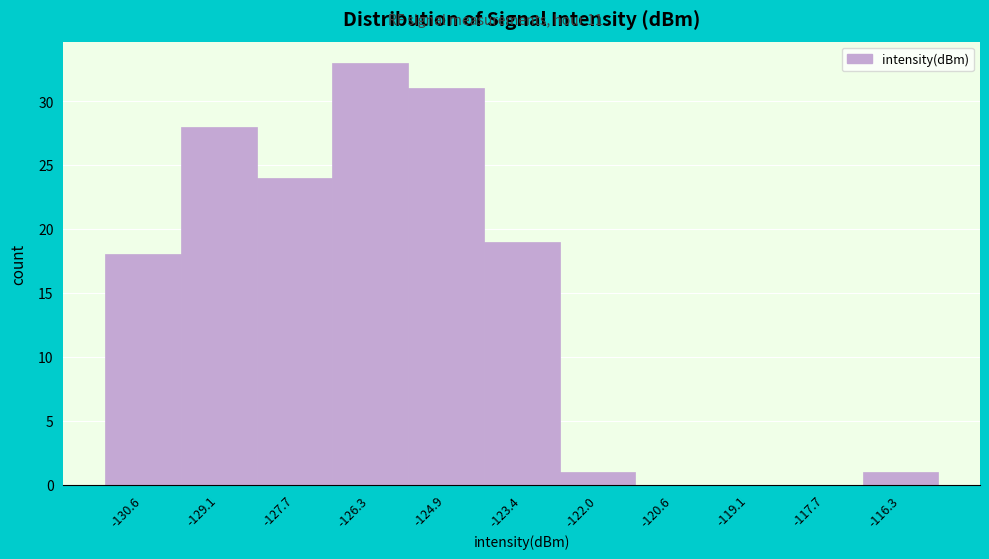

Reading left to right, extract all data points from this chart.

-130.6=18	-129.1=28	-127.7=24	-126.3=33	-124.9=31	-123.4=19	-122.0=1	-120.6=0	-119.1=0	-117.7=0	-116.3=1